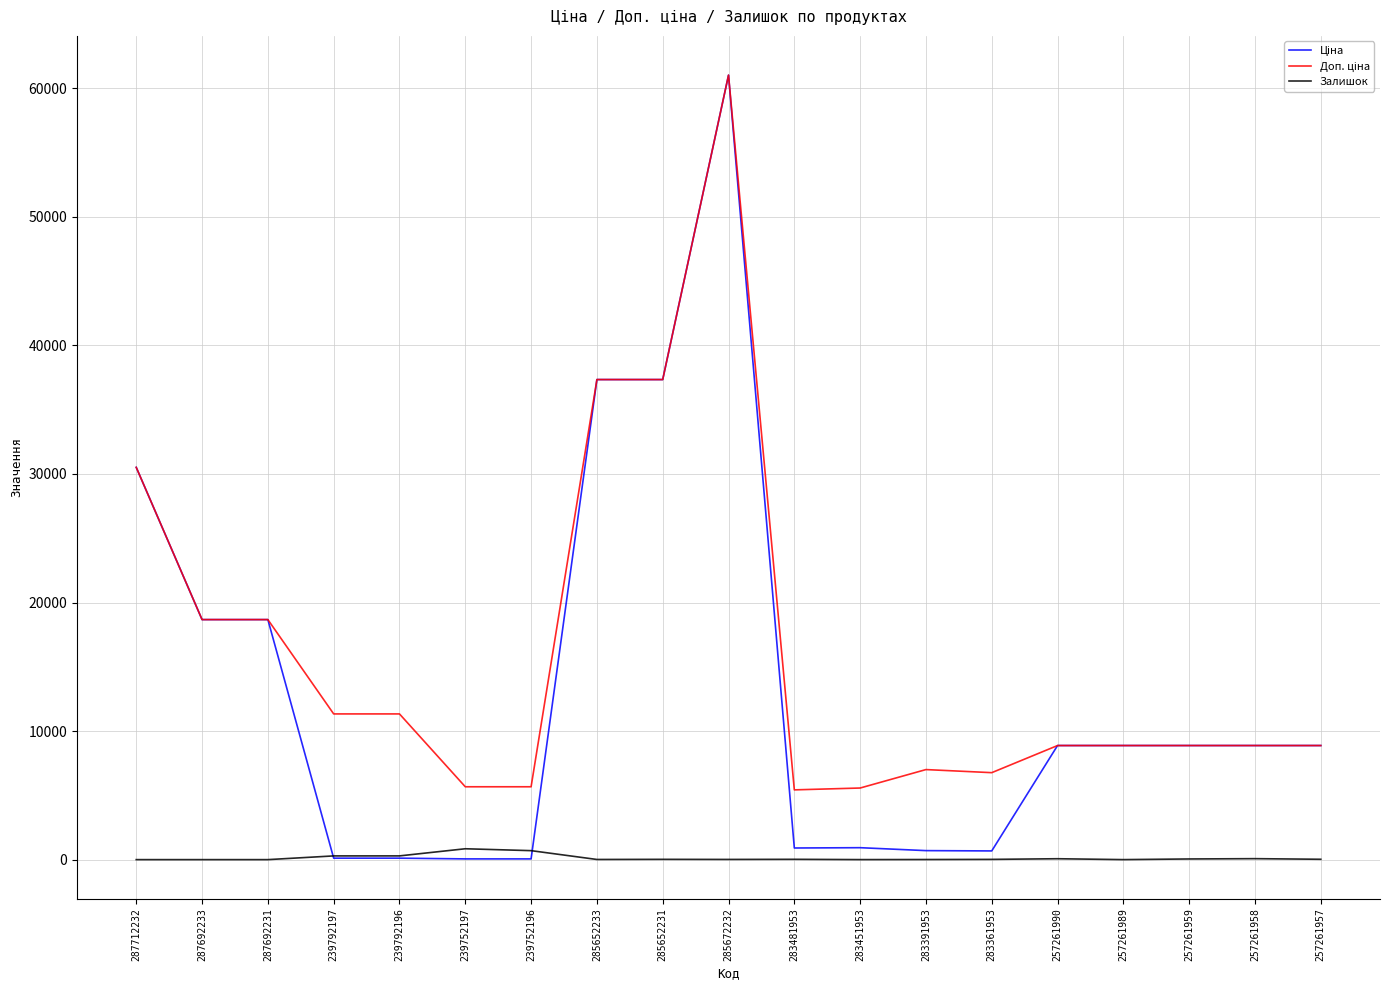

Is it true that Залишок equals 75.0 at 257261958?

True